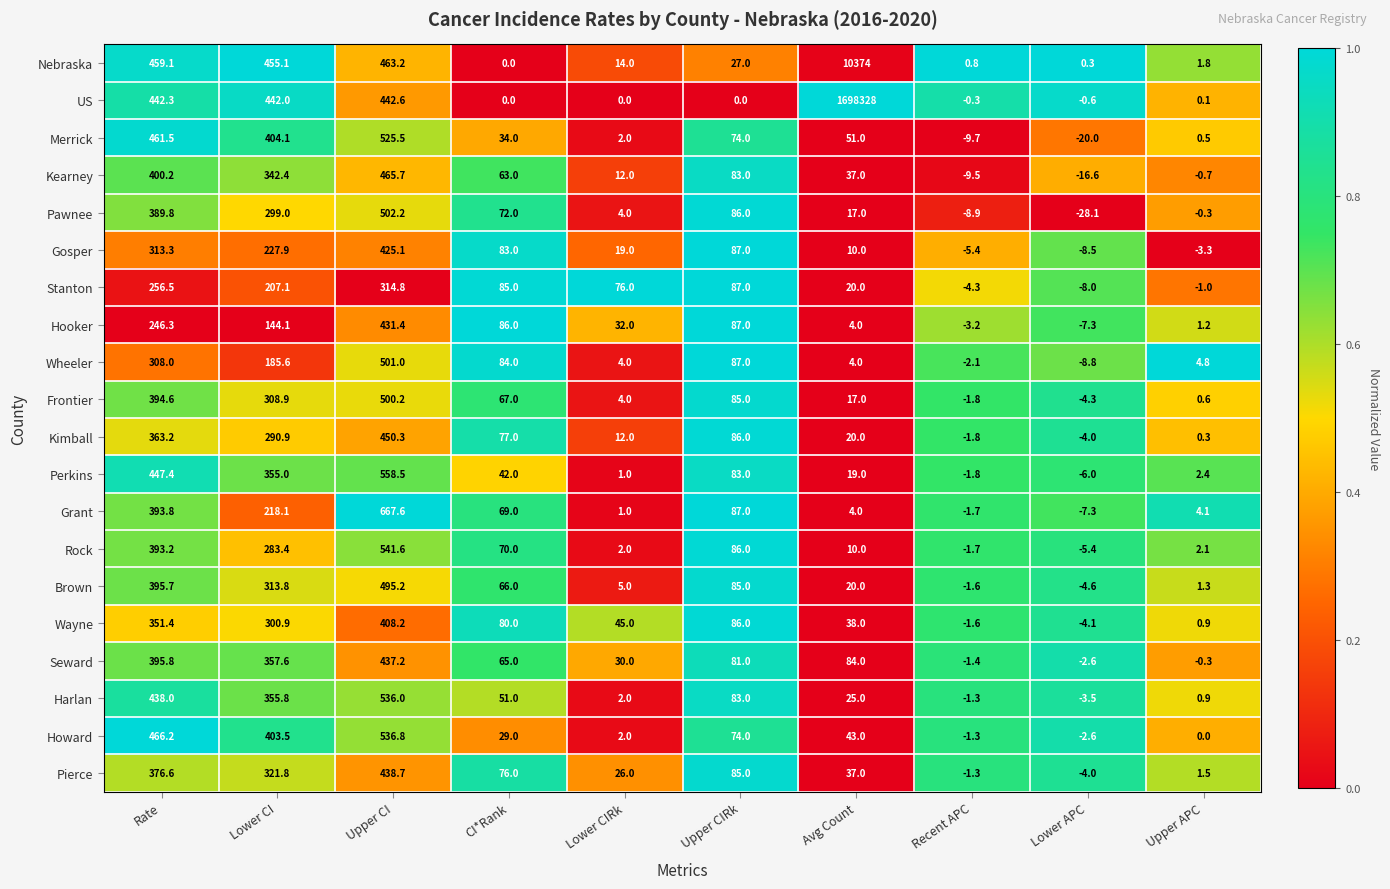

What is the approximate value of Pierce at Upper CI?

438.7